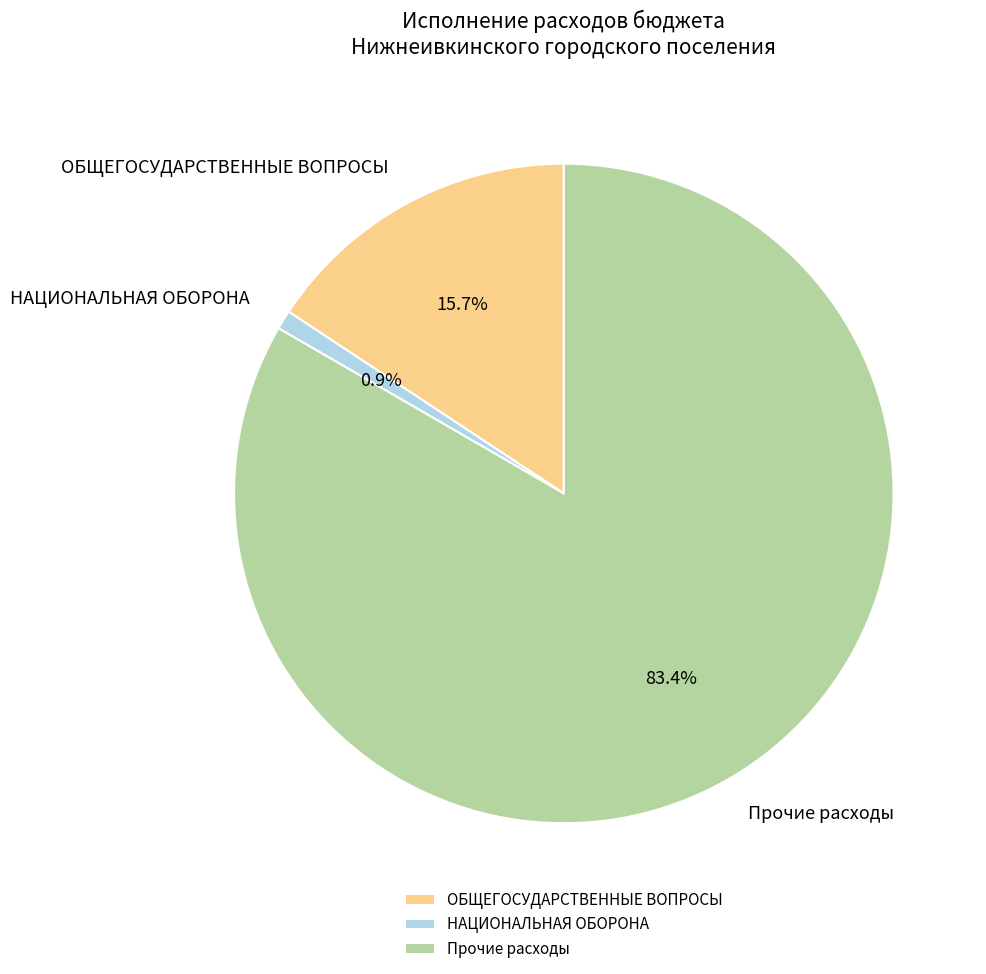

Does ОБЩЕГОСУДАРСТВЕННЫЕ ВОПРОСЫ represent more than half of the total?

No